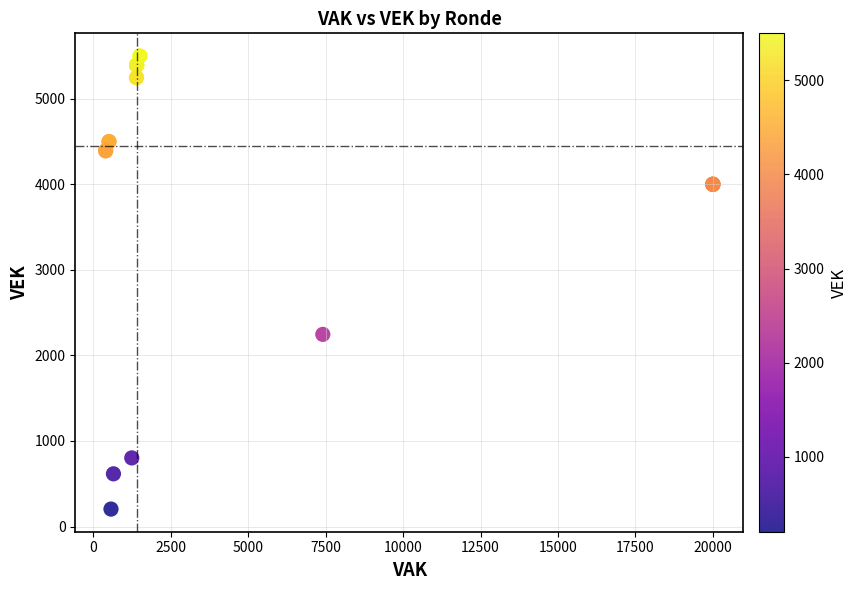

What Y value in the scatter plot is closest to 2852?

2246